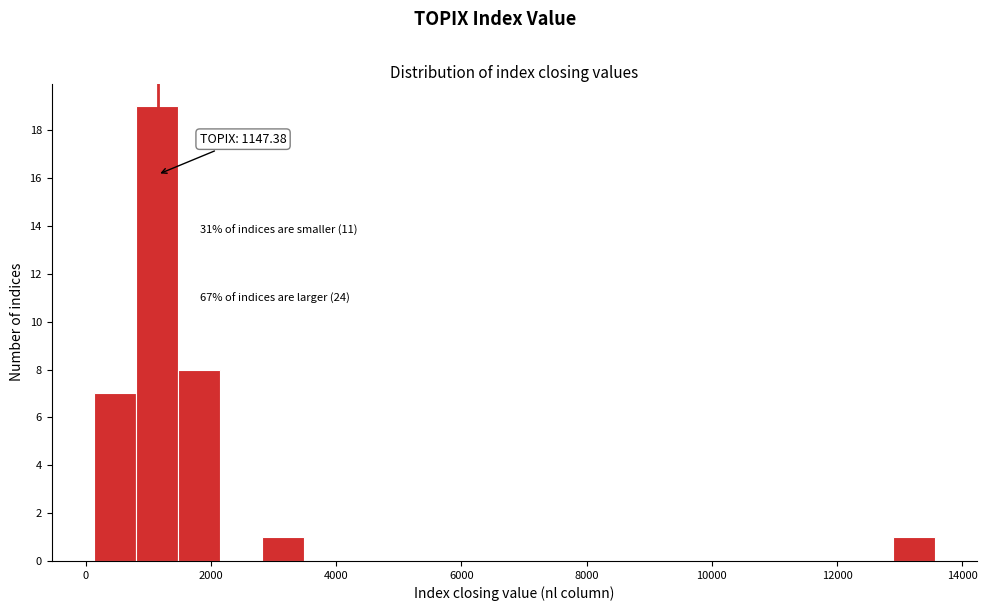

Read against the x-axis, roughly where is the centre of the tallest bar?

1200